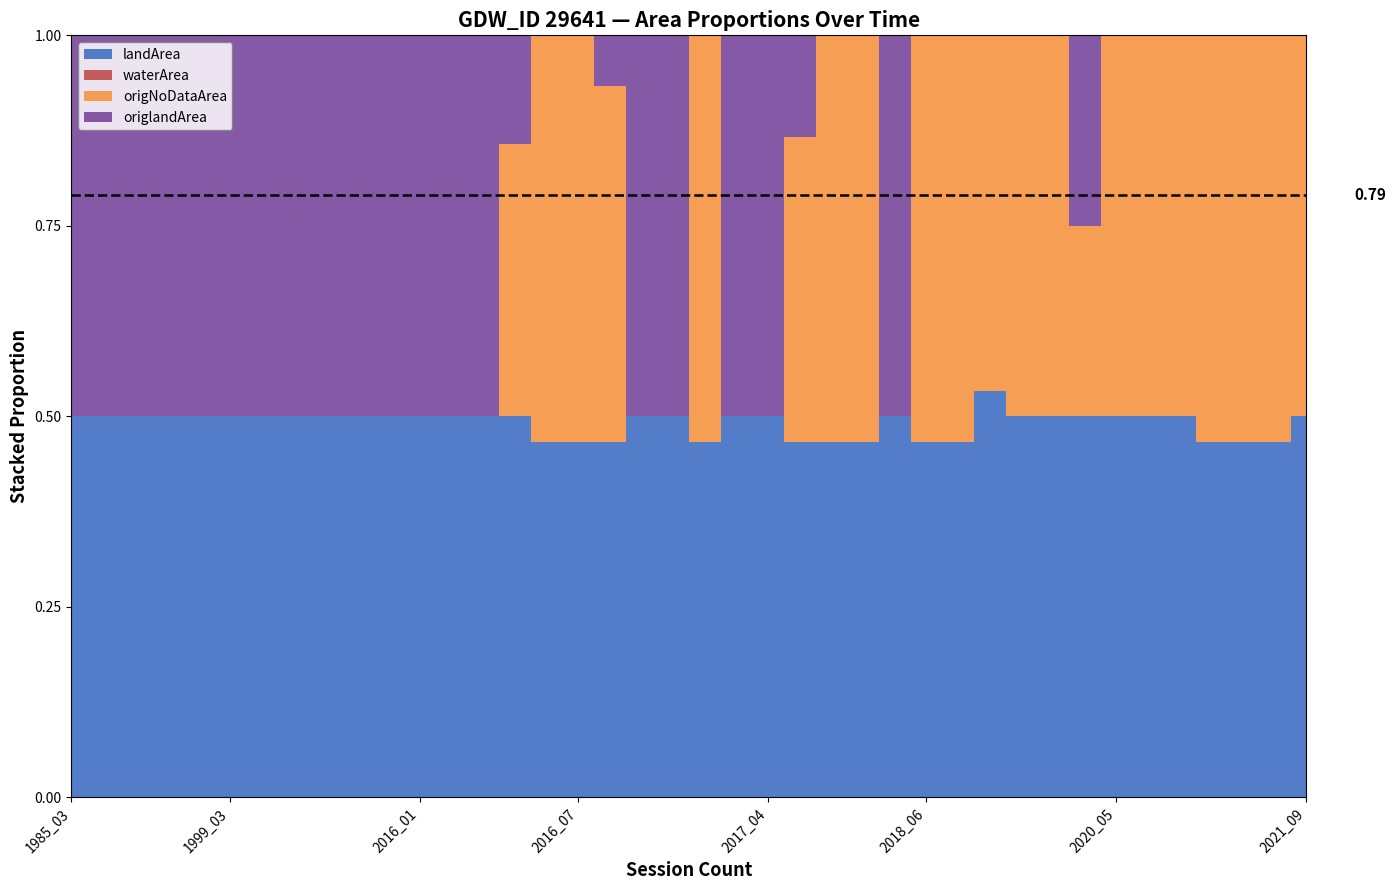

True or false: origNoDataArea and waterArea cross at least once.

False